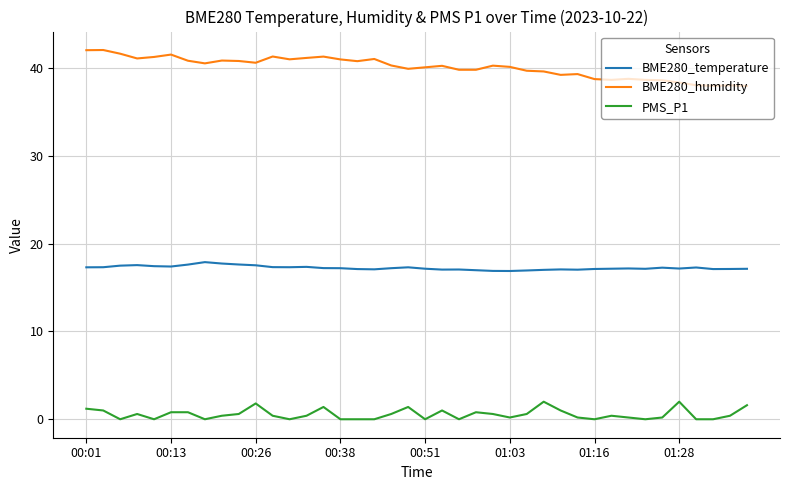

What is the difference between the maximum and minimum values in the BME280_temperature series?

1.0